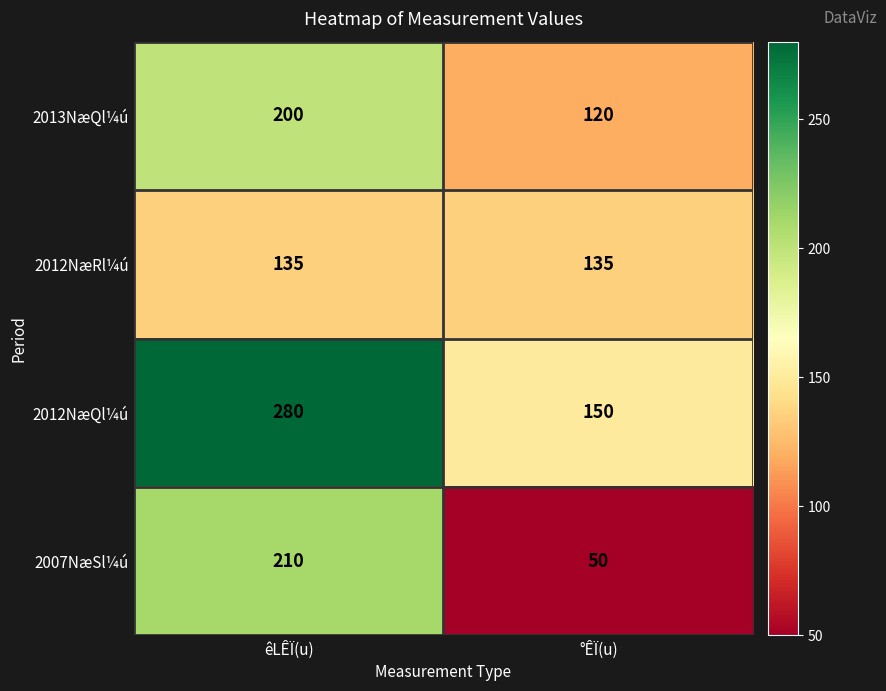

What is the difference between the maximum and minimum values in the 2007NæSl¼ú series?

160